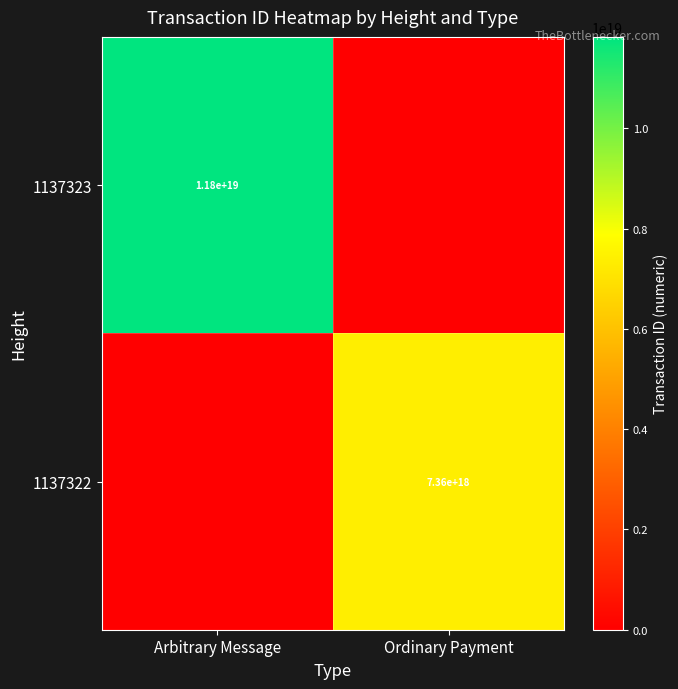

True or false: 1137322 has a value of 11211898292910456832 at Ordinary Payment.

False